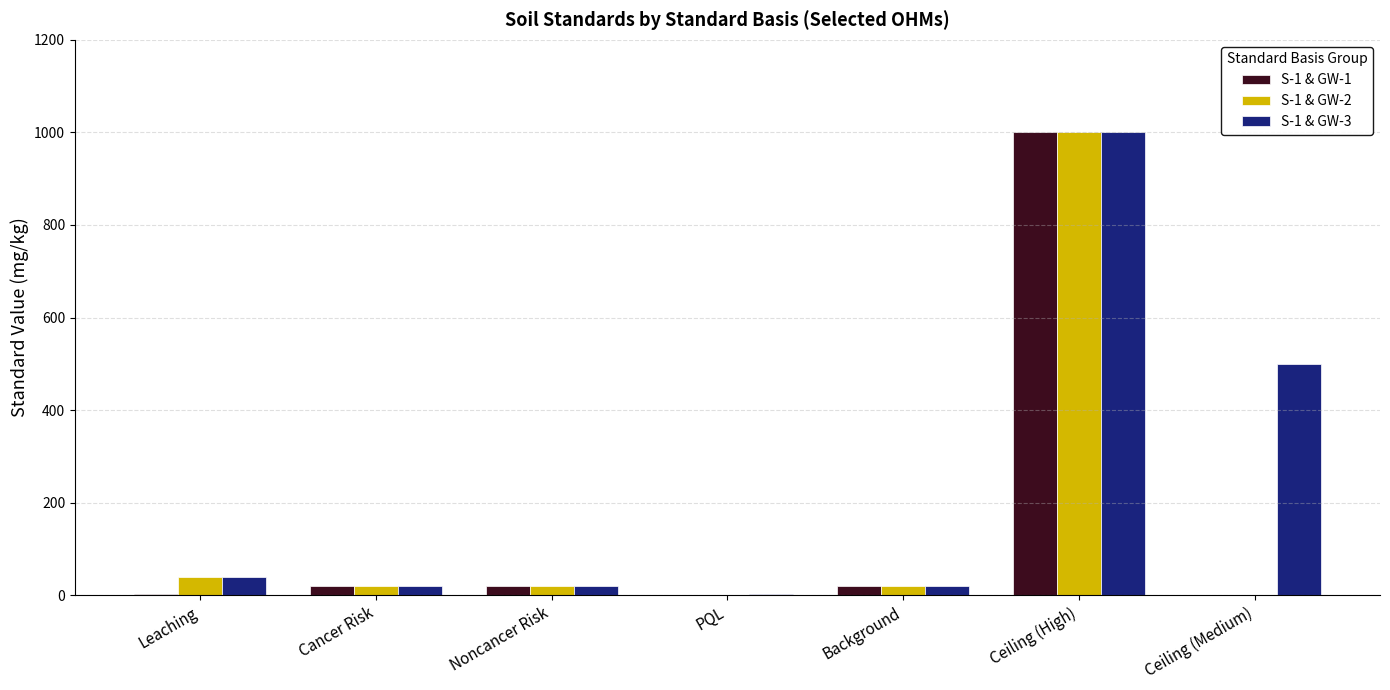

At which category is the sum across all series the highest?

Ceiling (High)